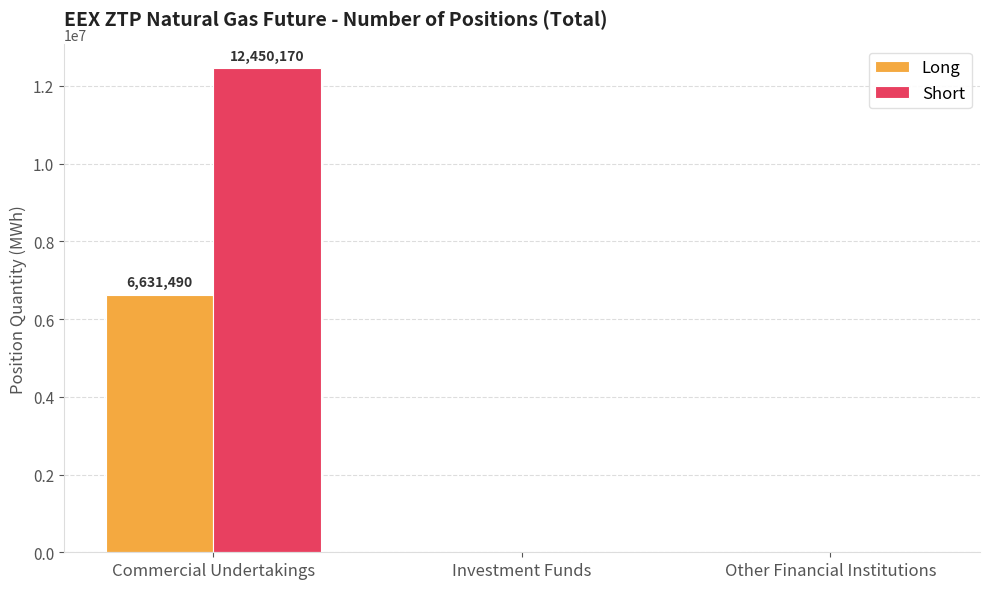

The value of Short at Investment Funds is 0. True or false?

True